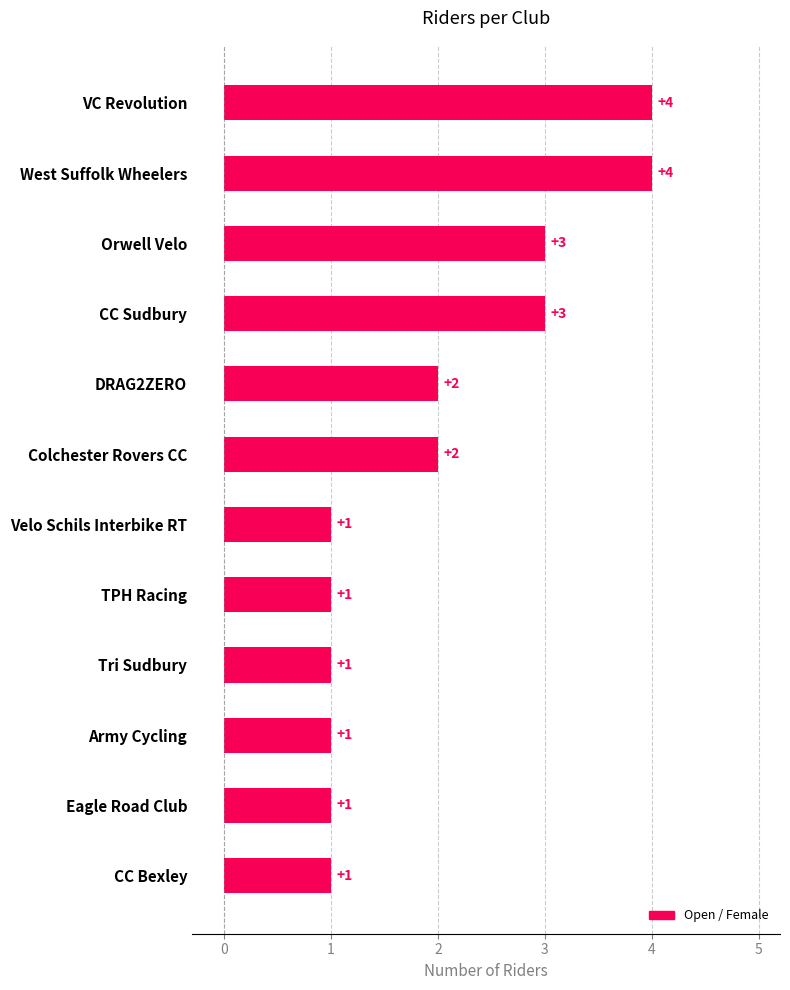

Which has a higher value, Tri Sudbury or VC Revolution?

VC Revolution